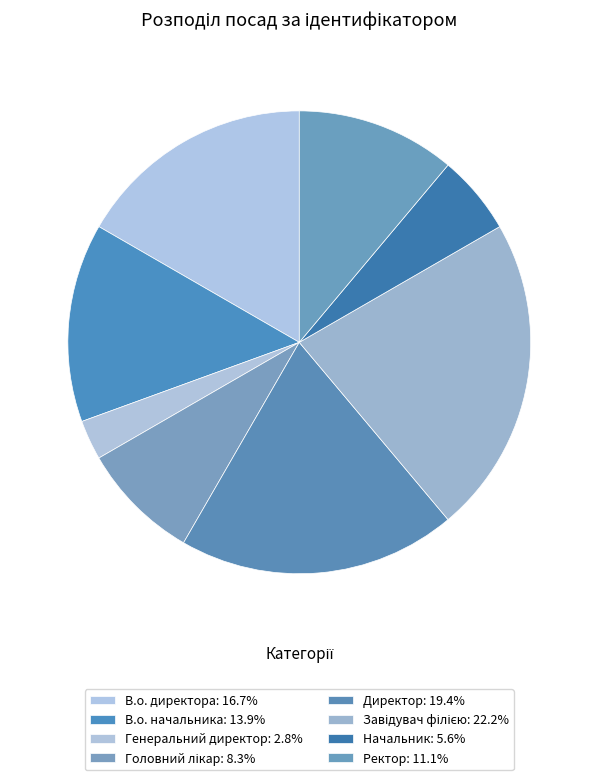

Count the number of slices in the pie.

8